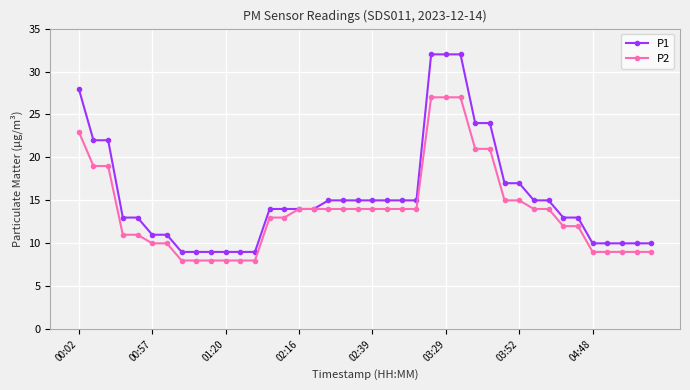

Rank the series by their maximum value, from lowest to highest.

P2, P1